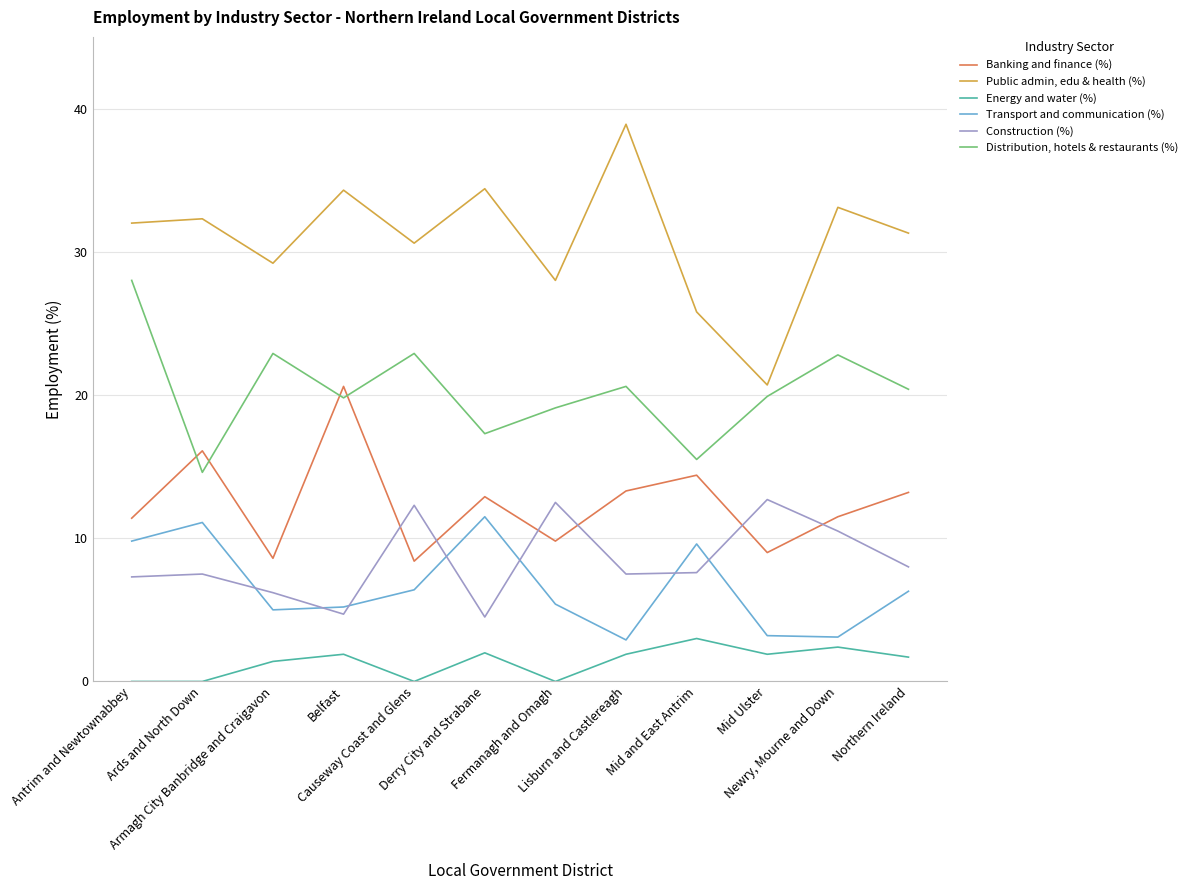

What is the difference between the maximum and second lowest values in the Construction (%) series?

8.0